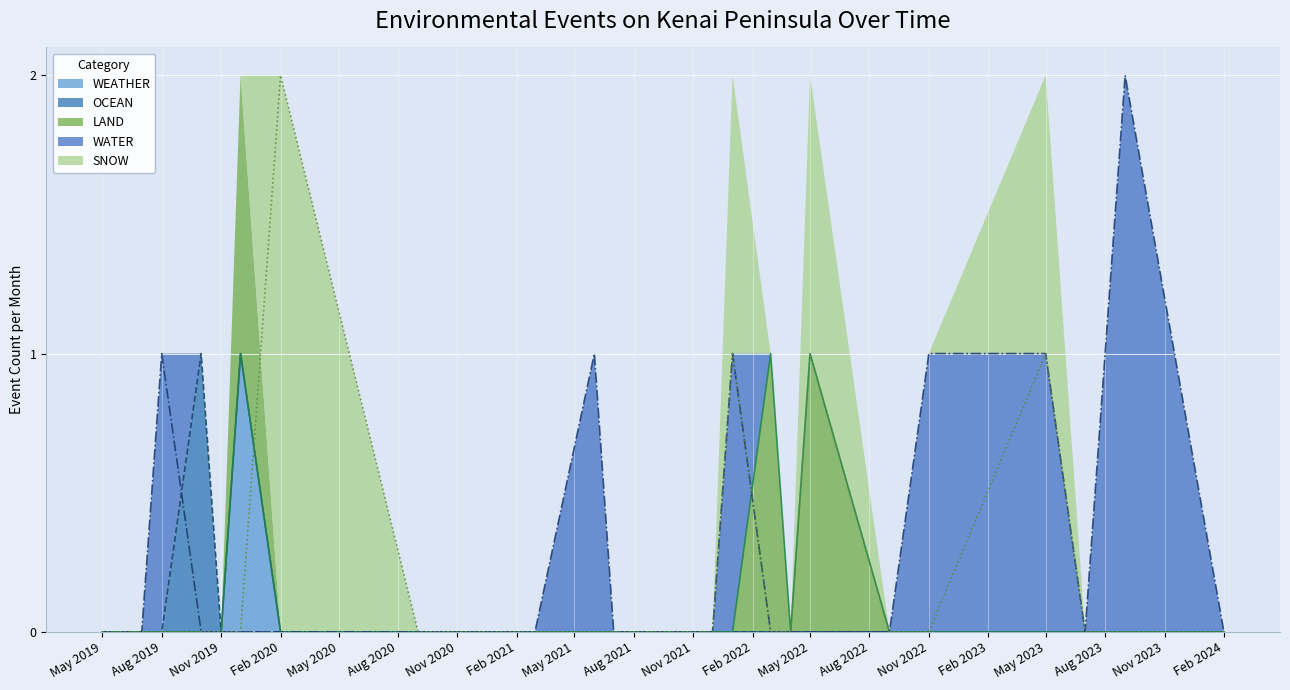

At which category does the chart reach its minimum across all series?

2019-05-10